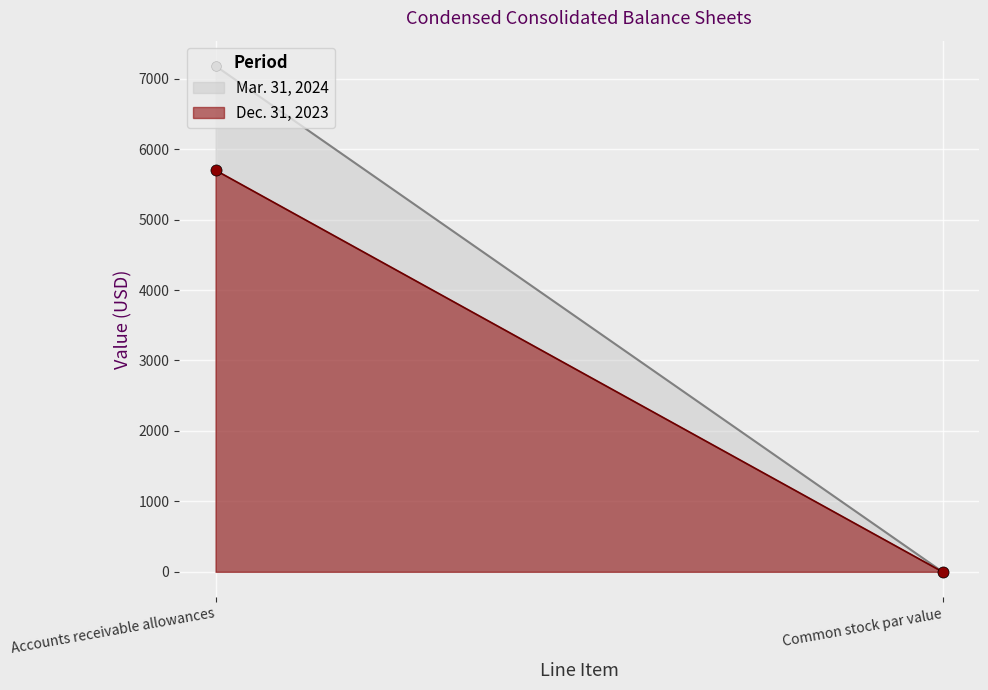

Which has a higher value, Accounts receivable allowances or Common stock par value?

Accounts receivable allowances